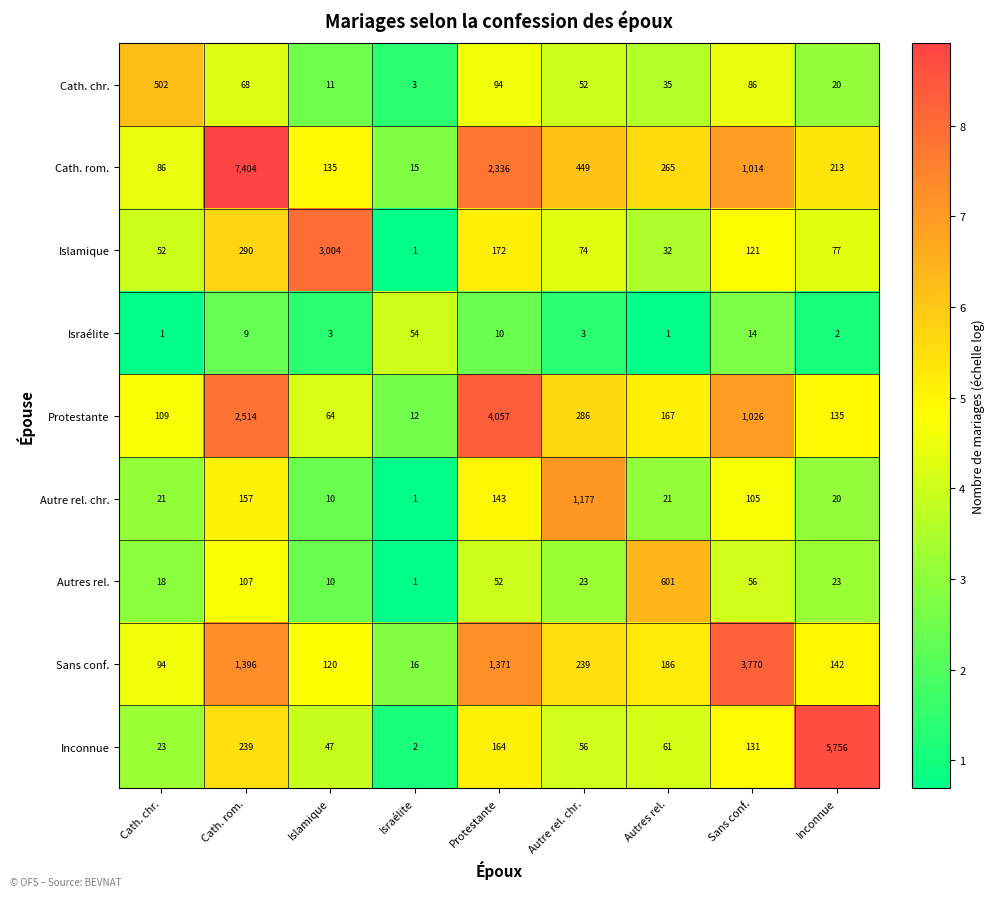

Is it true that Cath. rom. equals 791 at Autre rel. chr.?

False